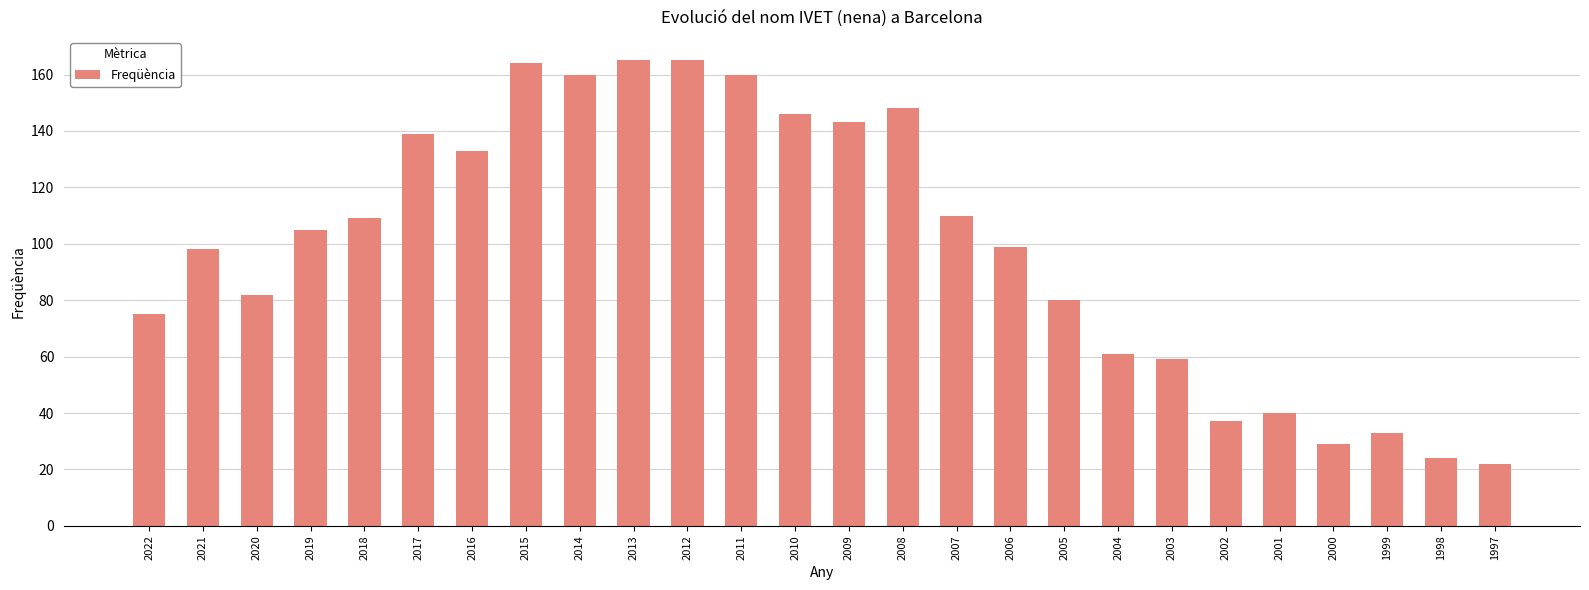

What is the value of the 6th bar from the left?

139